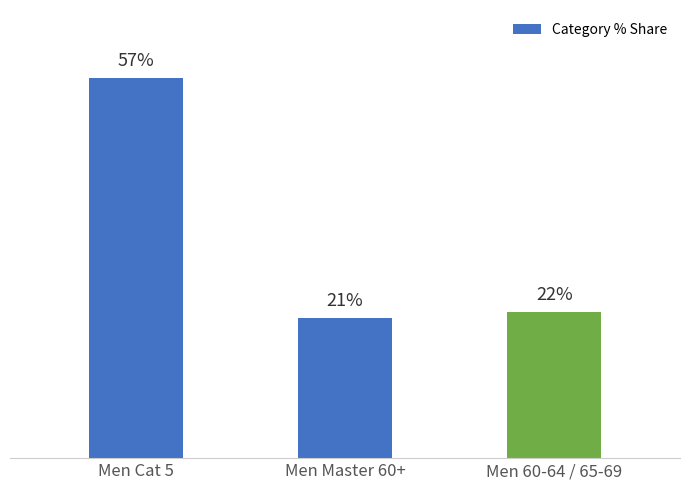

Between Men Cat 5 and Men 60-64 / 65-69, which is larger?

Men Cat 5